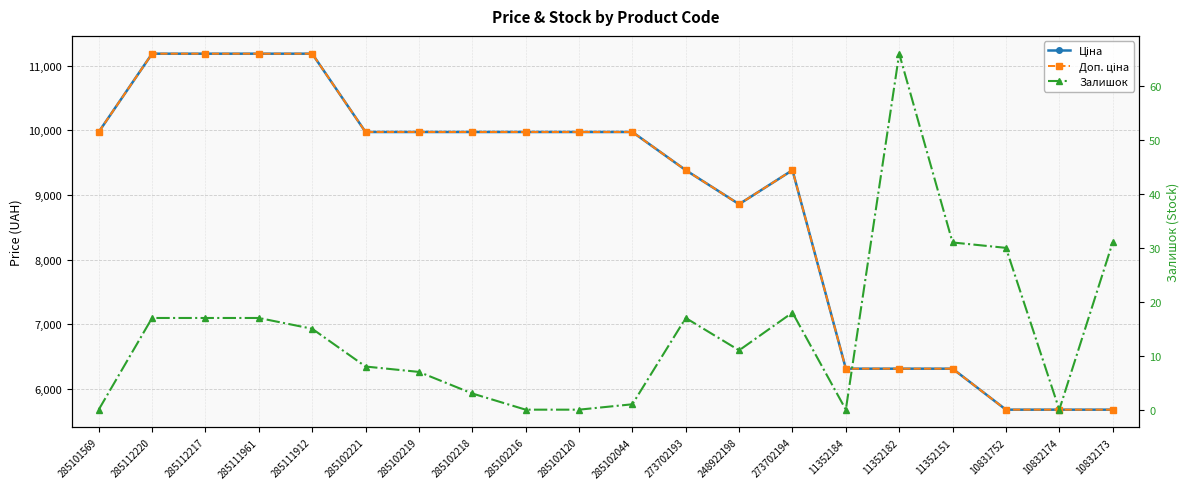

True or false: Залишок and Ціна intersect in this chart.

False